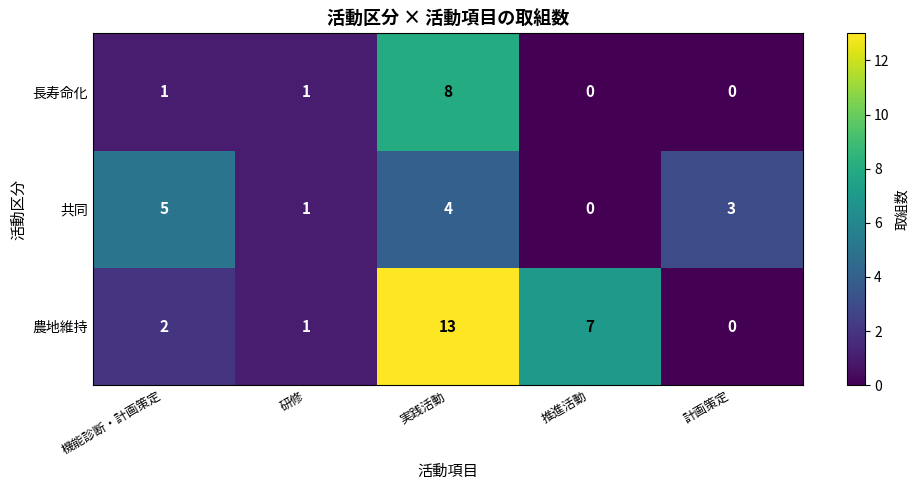

Which series has the largest total across all categories?

農地維持